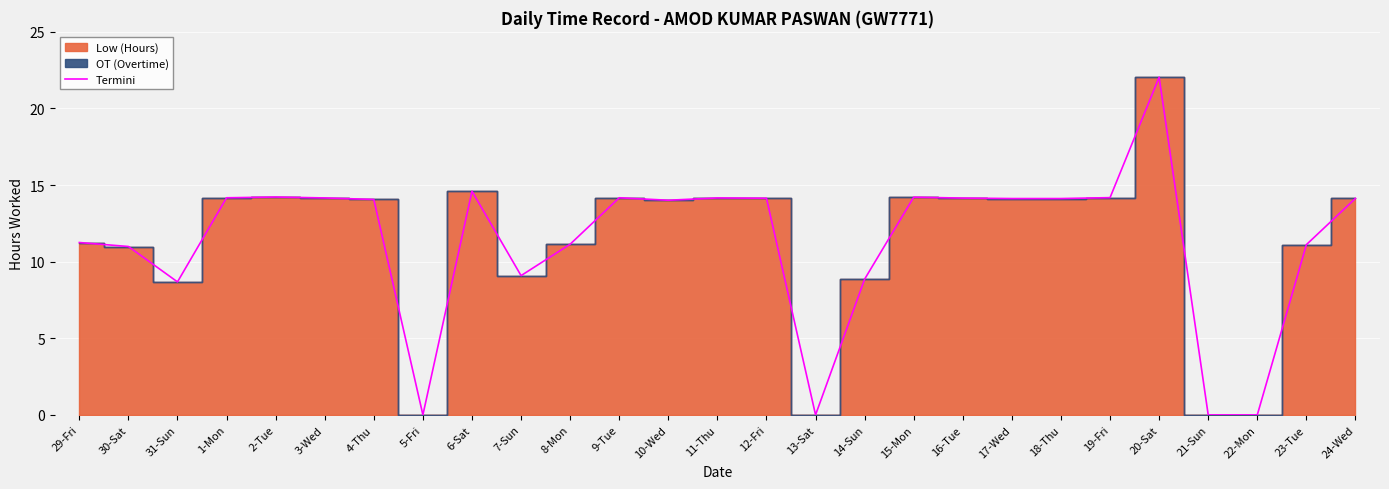

At which category does the data reach its first local valley?

31-Sun